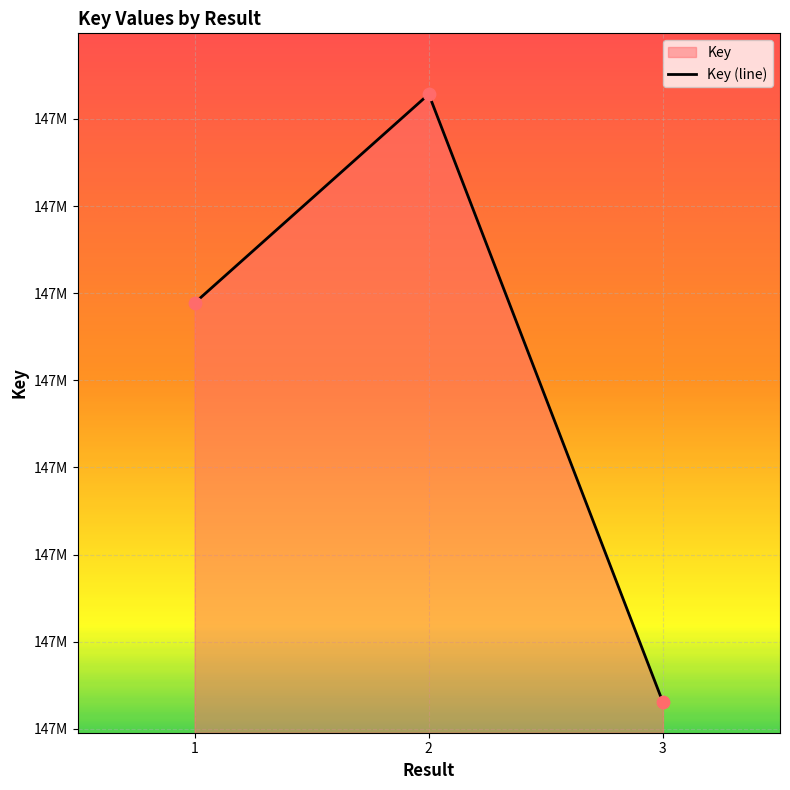

Which has a higher value, 3 or 2?

2